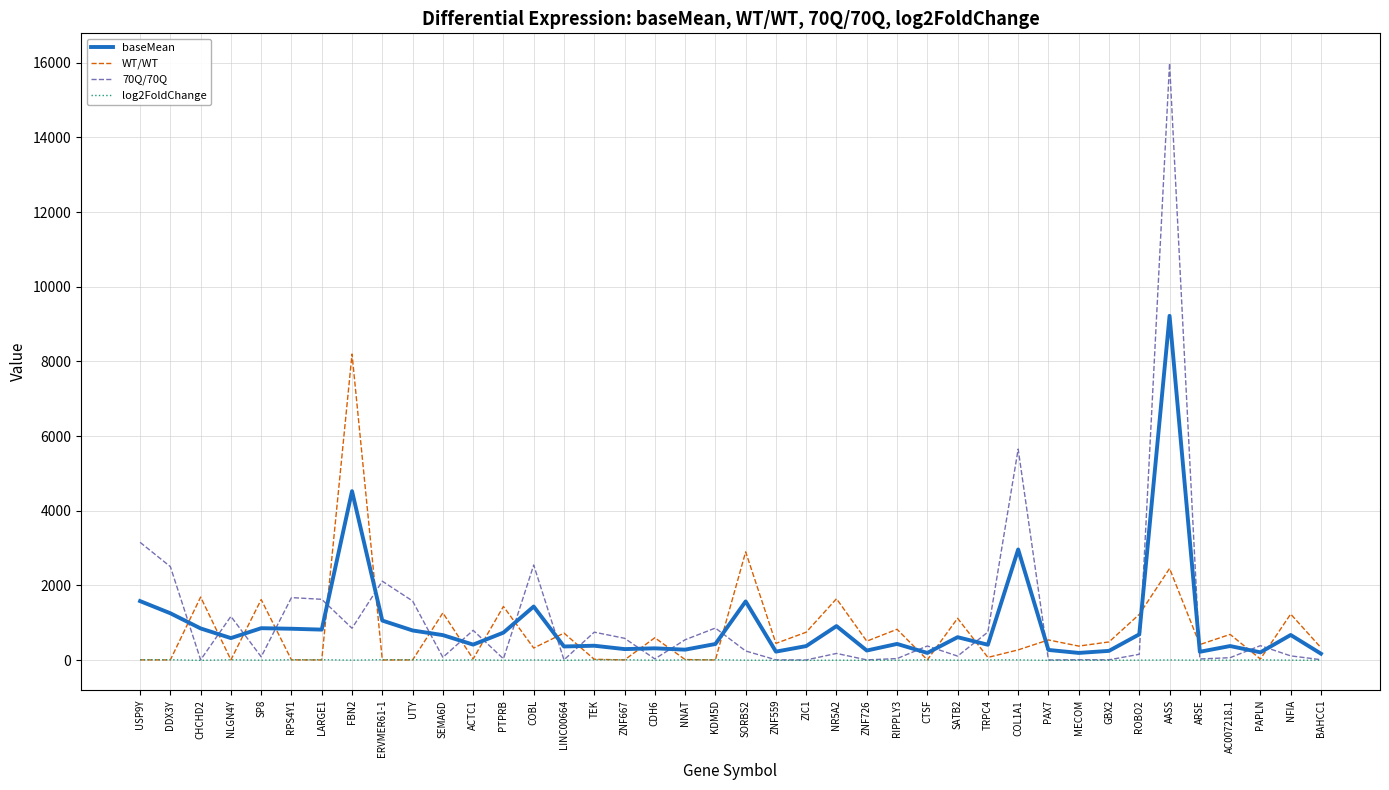

What is the difference between the second highest and second lowest values in the WT/WT series?

2896.1